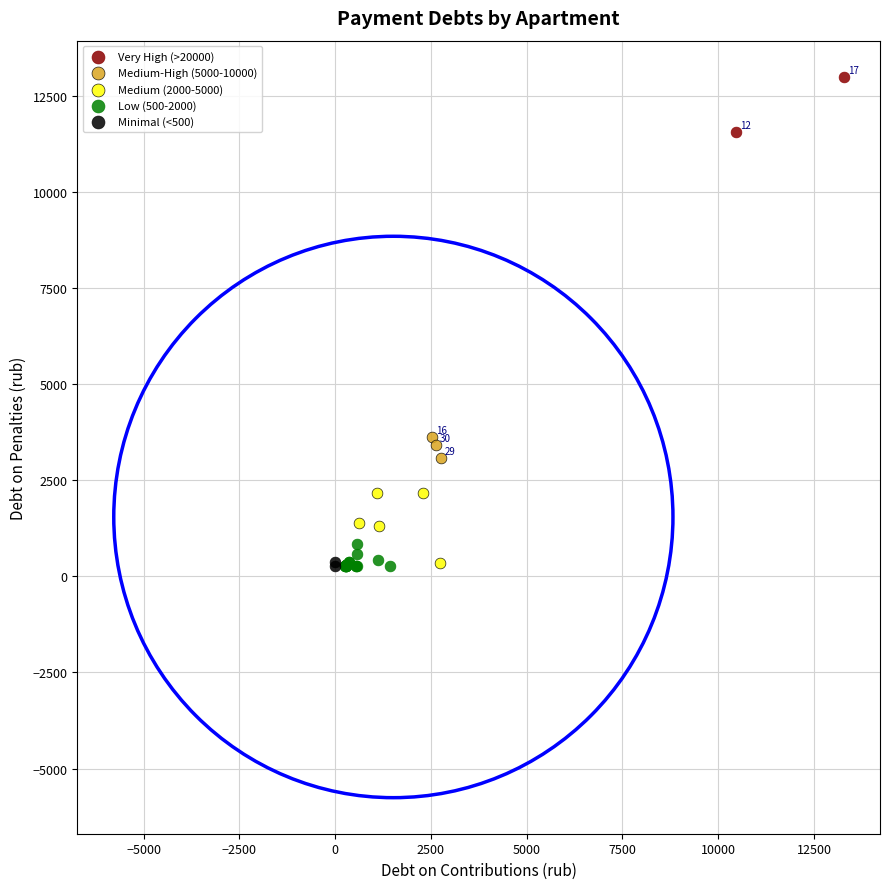

Which series has the widest spread of Y values?

Medium (2000-5000)